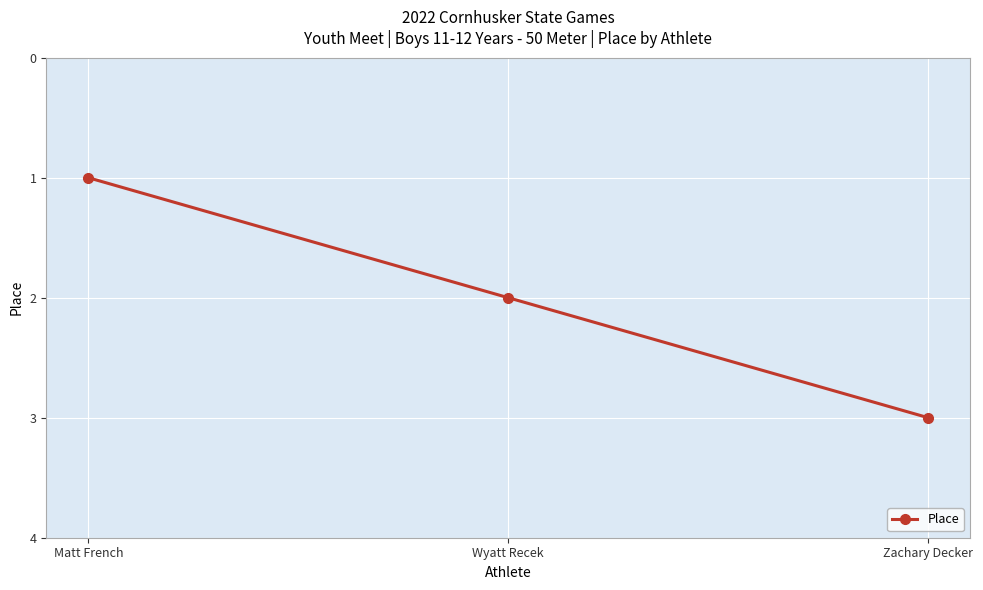

How many lines are shown in the chart?

1